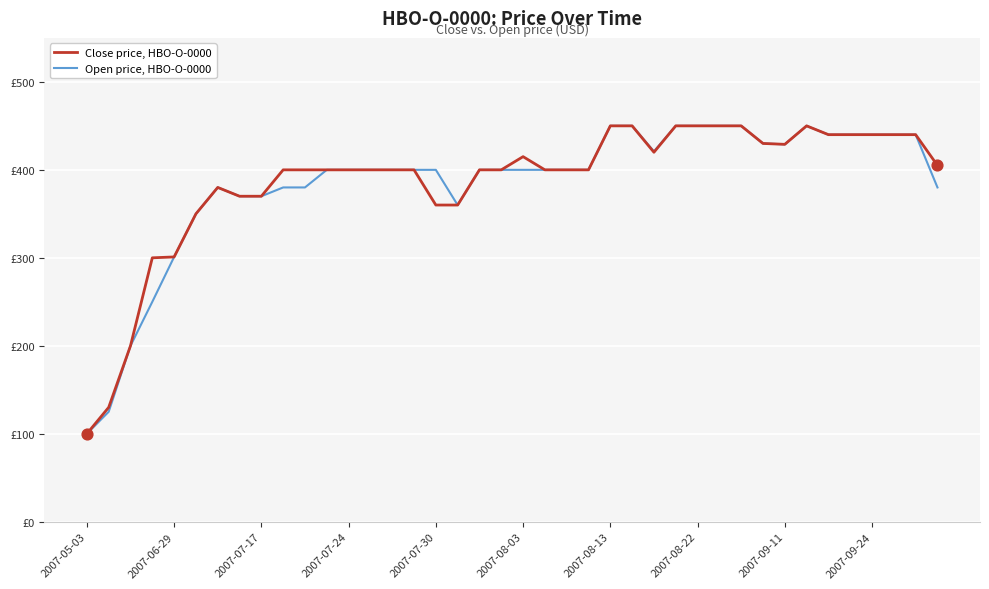

Does the chart have visible grid lines?

Yes